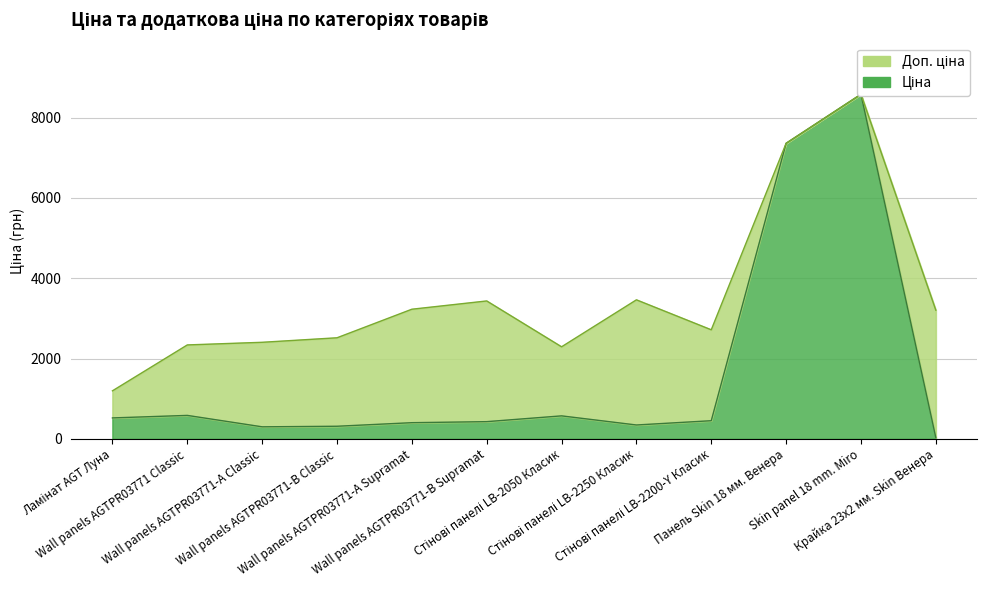

What is the difference between the Ціна values at Wall panels AGTPR03771 Classic and Стінові панелі LB-2200-Y Класик?

132.2